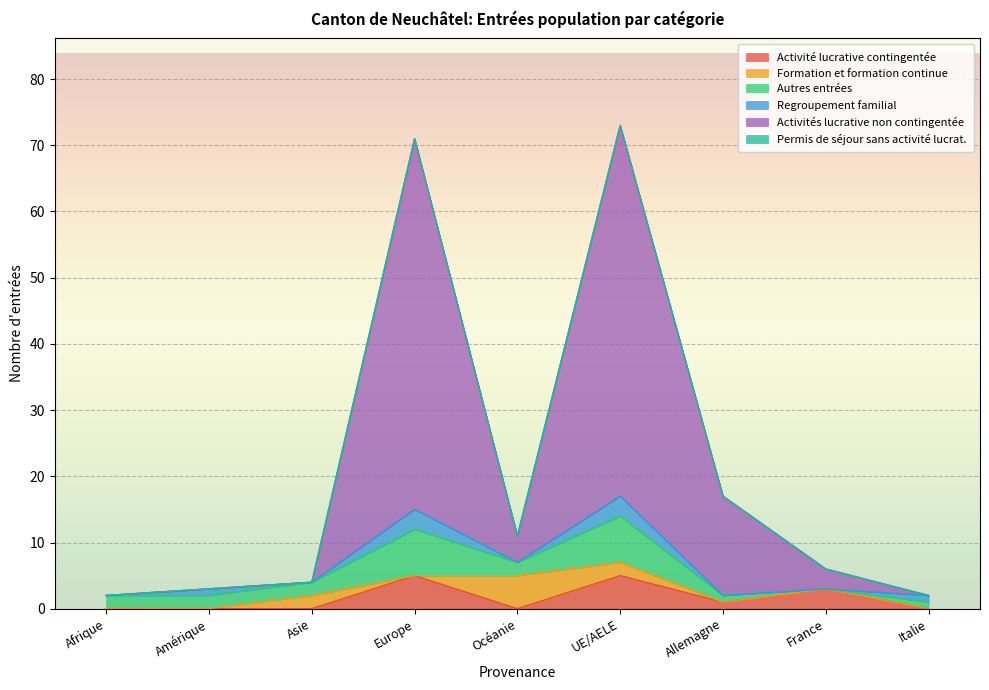

In Activité lucrative contingentée, how many points are lower than both neighbors (excluding endpoints)?

2